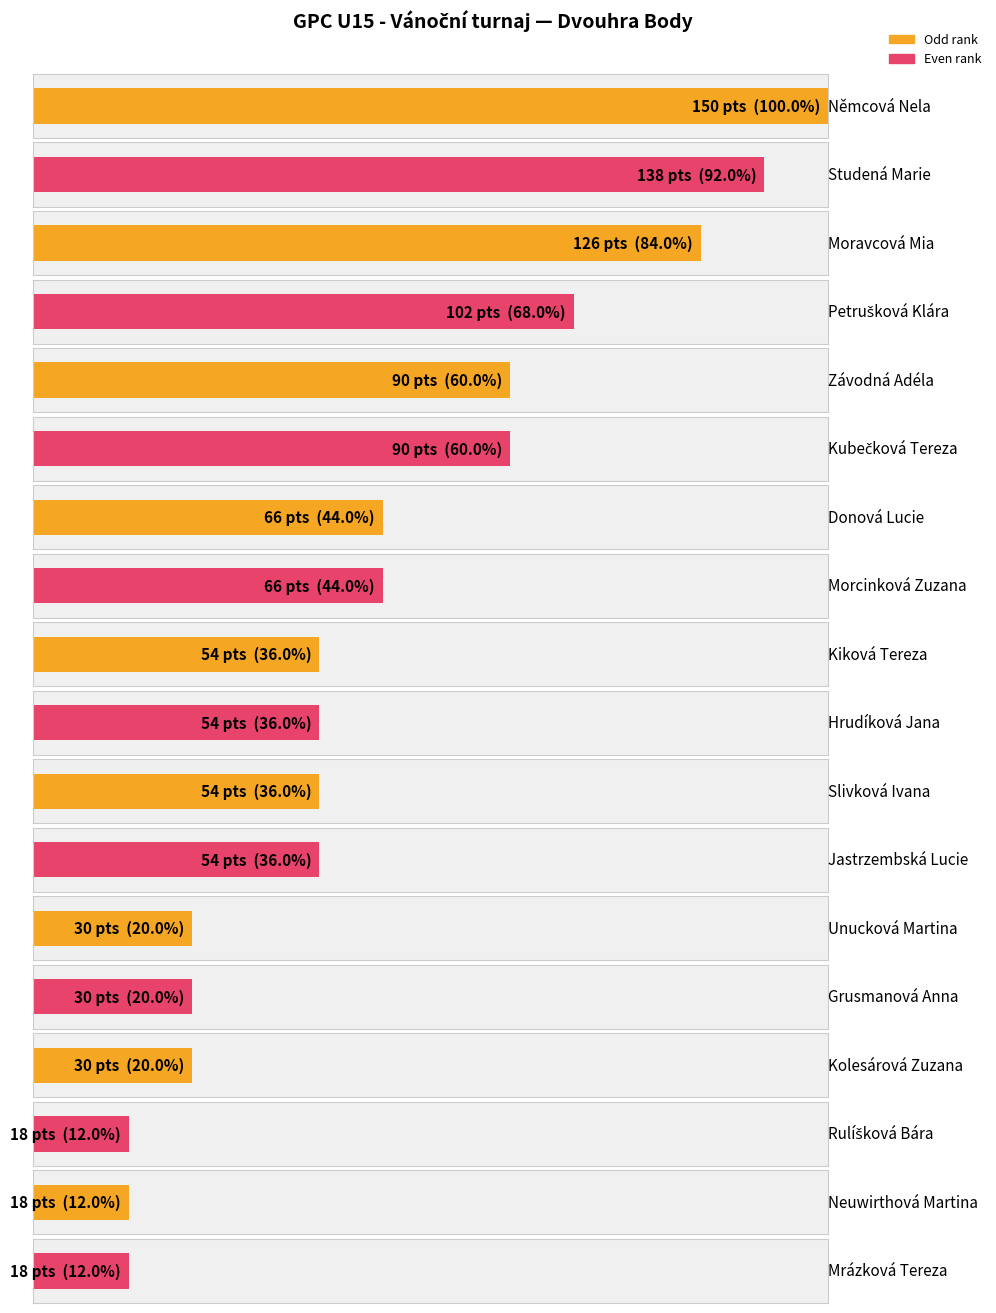

What is the change in value from Donová Lucie to Rulíšková Bára?

-48